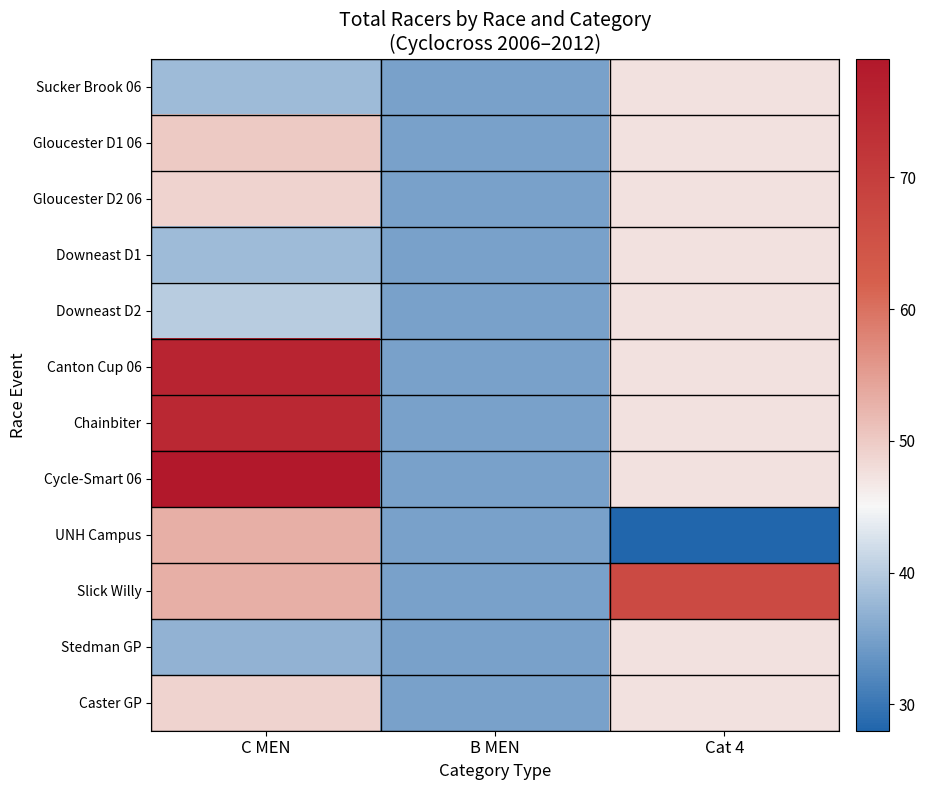

At which category does the chart reach its peak across all series?

C MEN